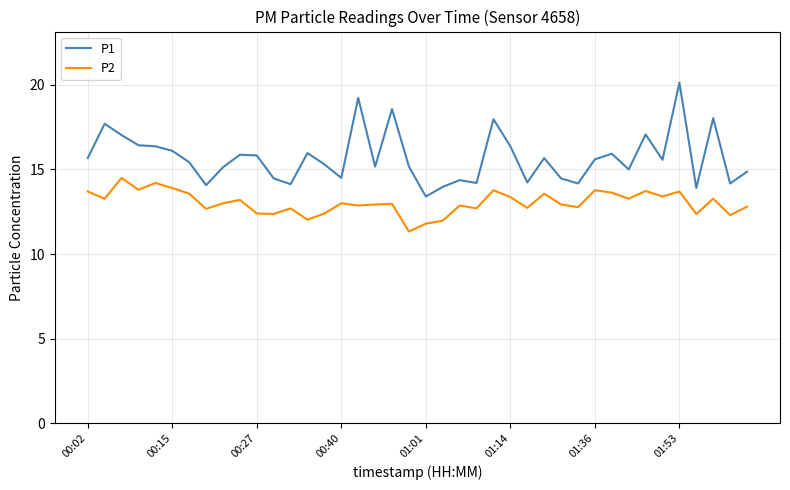

True or false: P1 and P2 cross at least once.

False